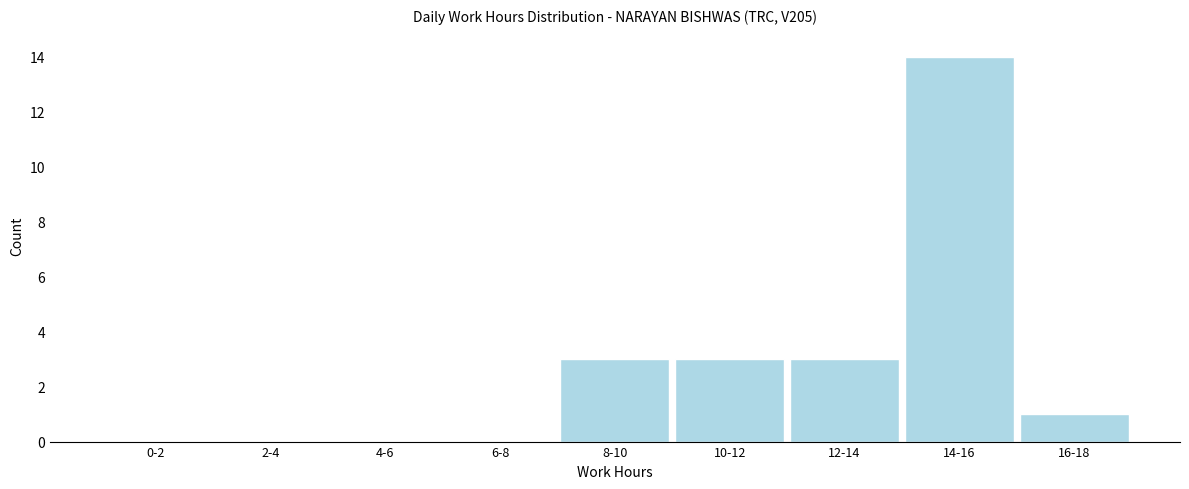

Reading left to right, transcribe all the data shown in this chart.

0-2=0	2-4=0	4-6=0	6-8=0	8-10=3	10-12=3	12-14=3	14-16=14	16-18=1